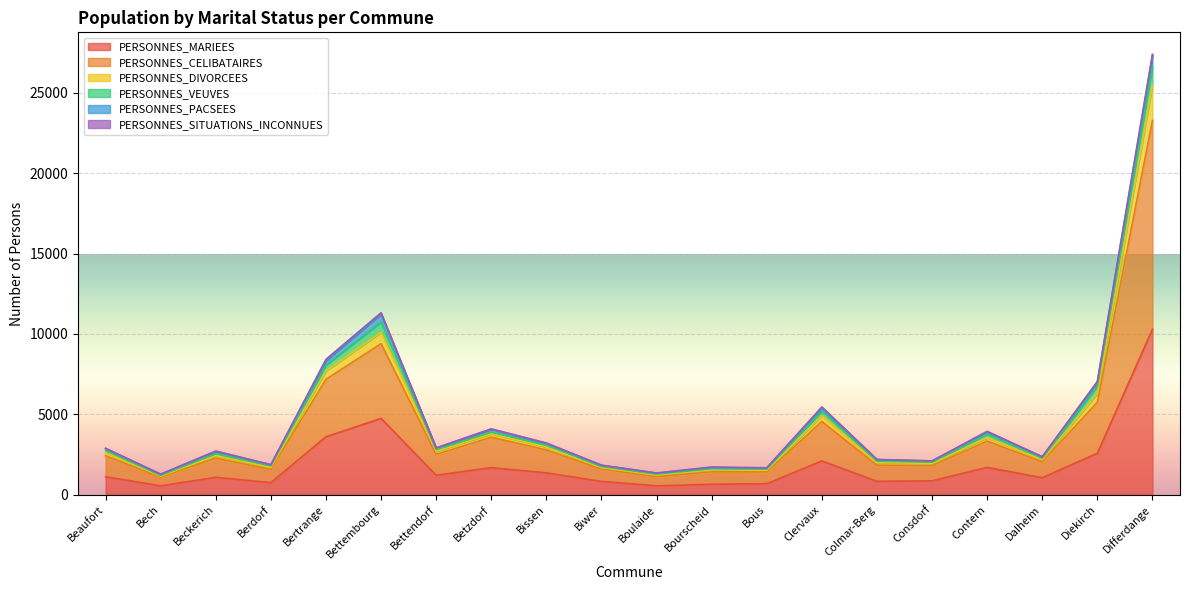

The value of PERSONNES_MARIEES at Colmar-Berg is 1328. True or false?

False